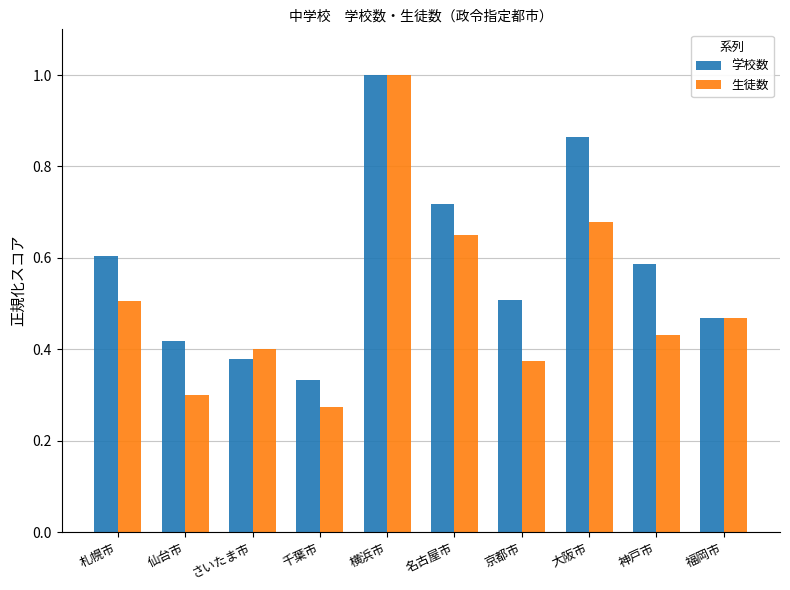

Is the value of 生徒数 at 福岡市 greater than the value of 学校数 at 京都市?

No